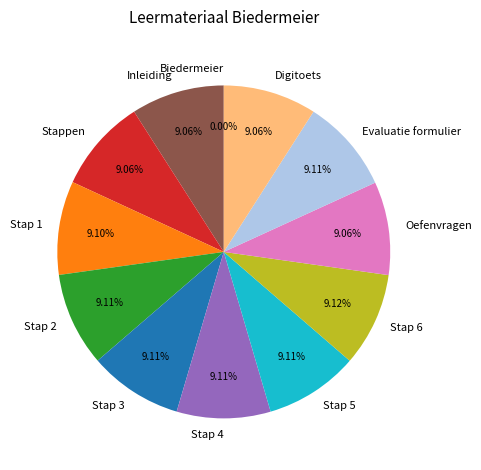

Is there any slice that represents more than half of the pie?

No